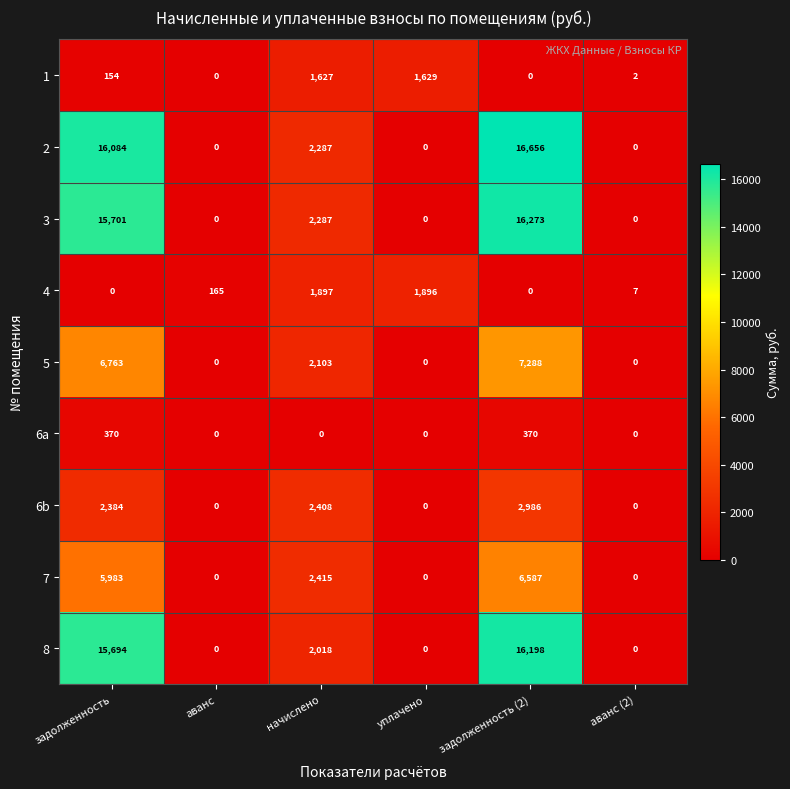

How many positive values does the 4 series have?

4